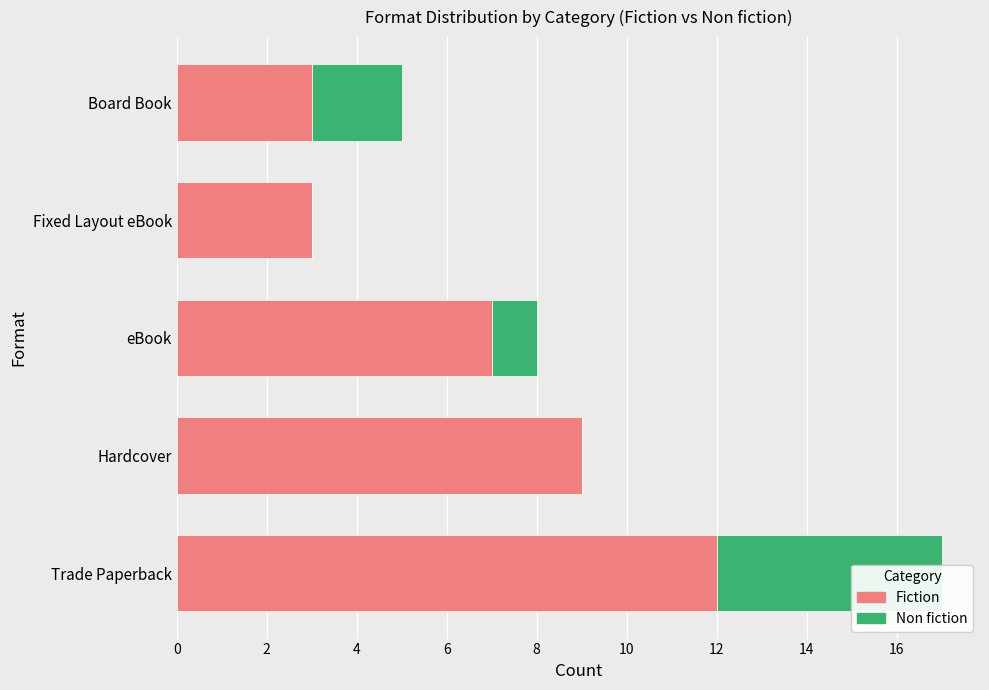

Reading left to right, transcribe all the data shown in this chart.

Fiction: 12	9	7	3	3
Non fiction: 5	0	1	0	2